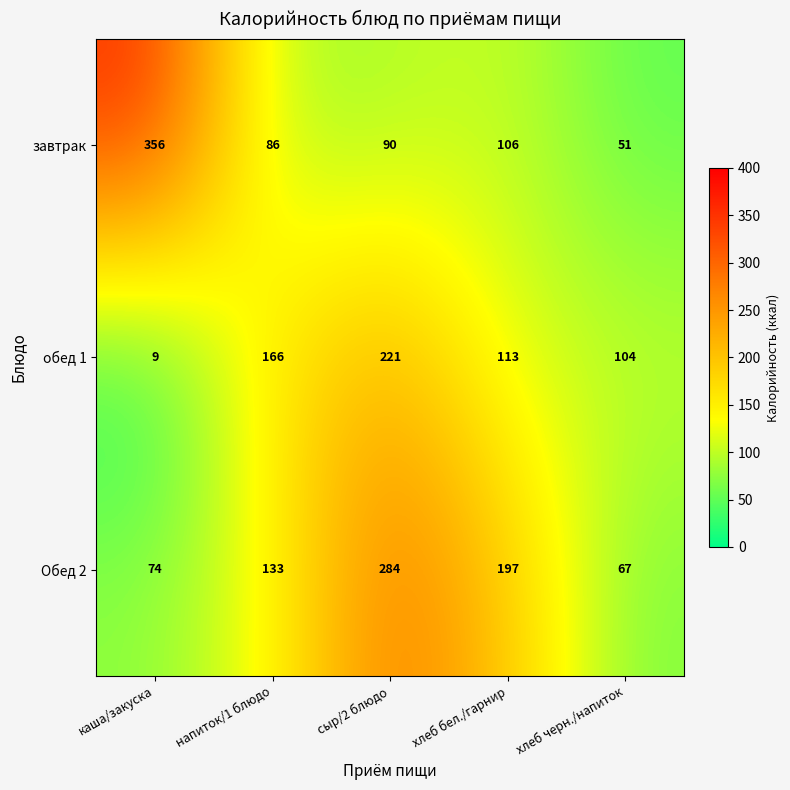

How many distinct data groups are displayed?

3